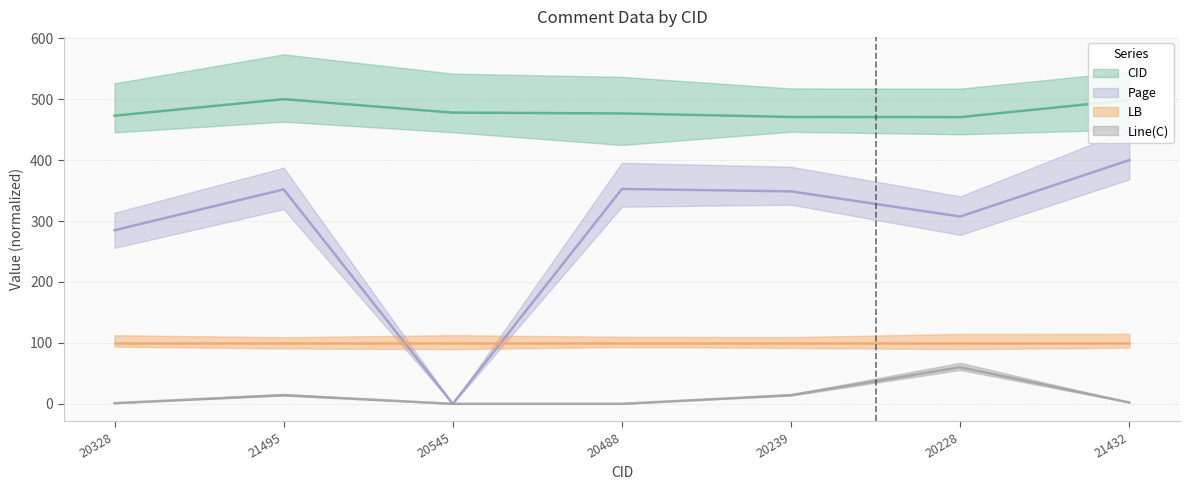

Rank the categories by Page value from lowest to highest.

20545, 20328, 20228, 20239, 21495, 20488, 21432